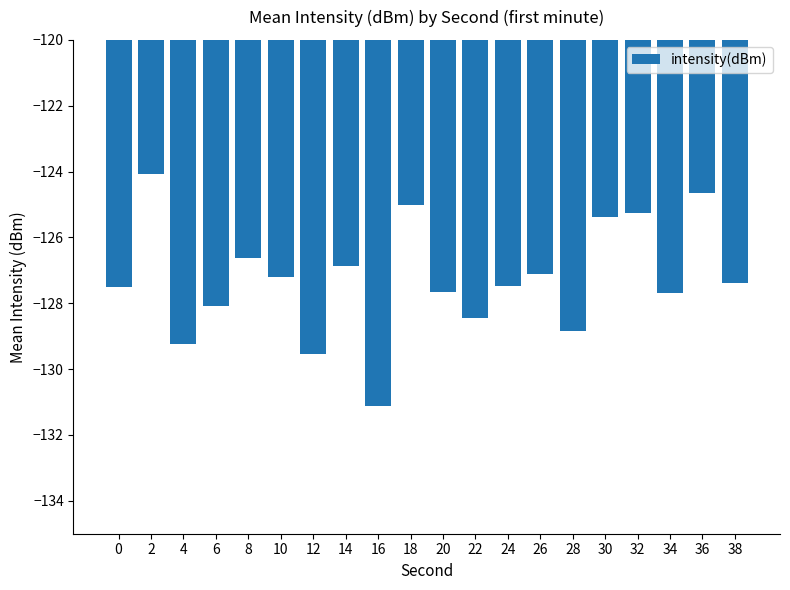

What is the maximum value shown in the chart?

-124.1